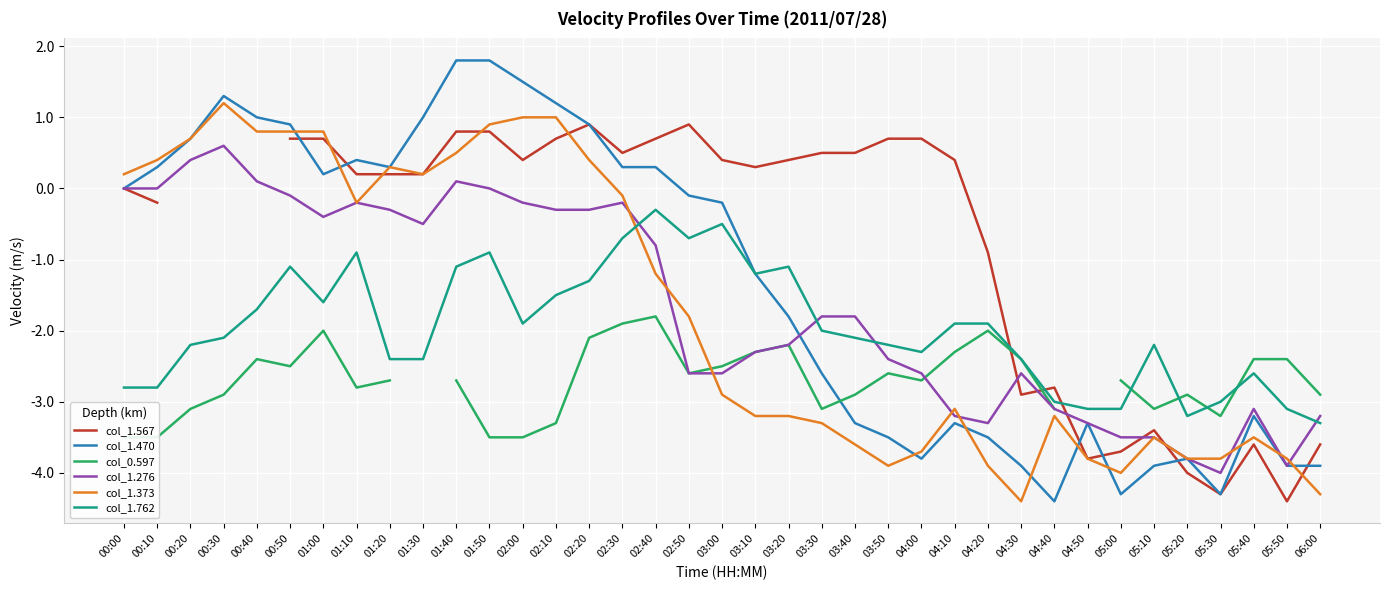

Which series has the largest total across all categories?

col_1.470